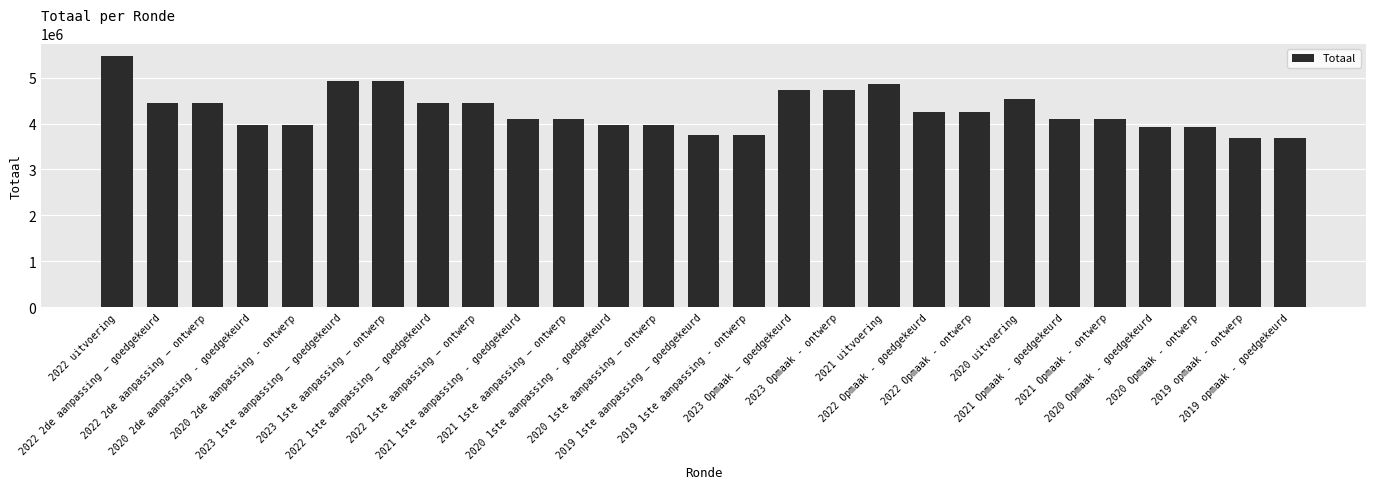

What is the ratio of the value at 2019 1ste aanpassing - ontwerp to the value at 2020 uitvoering?

0.8